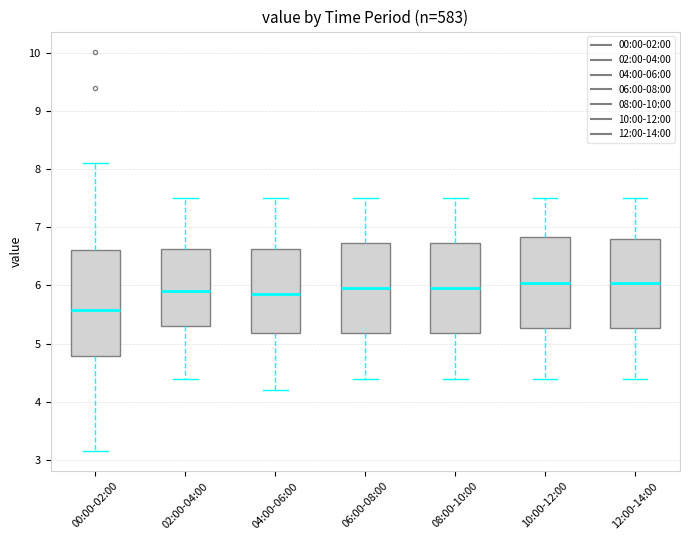

Reading left to right, read every box against the y-axis: the position of its median line, the range the box covers, and the ends of its whiskers. The values are not printed on the chart, so give them approximately, as read against the axis.

00:00-02:00: median 5.6, box 4.8 to 6.6, whiskers 3.2 to 8.1
02:00-04:00: median 5.9, box 5.3 to 6.6, whiskers 4.4 to 7.5
04:00-06:00: median 5.9, box 5.2 to 6.6, whiskers 4.2 to 7.5
06:00-08:00: median 6.0, box 5.2 to 6.7, whiskers 4.4 to 7.5
08:00-10:00: median 6.0, box 5.2 to 6.7, whiskers 4.4 to 7.5
10:00-12:00: median 6.1, box 5.3 to 6.8, whiskers 4.4 to 7.5
12:00-14:00: median 6.1, box 5.3 to 6.8, whiskers 4.4 to 7.5